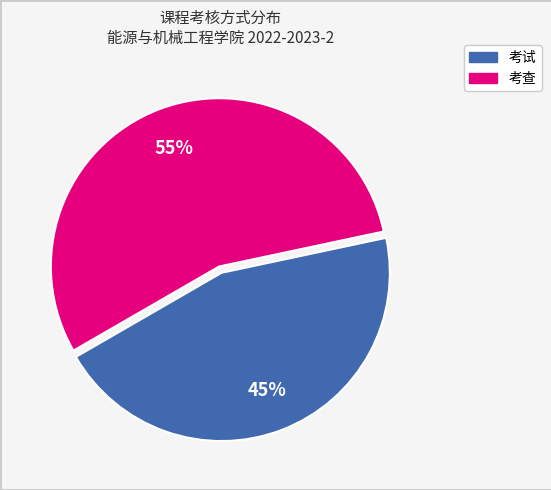

Which has a higher value, 考试 or 考查?

考查